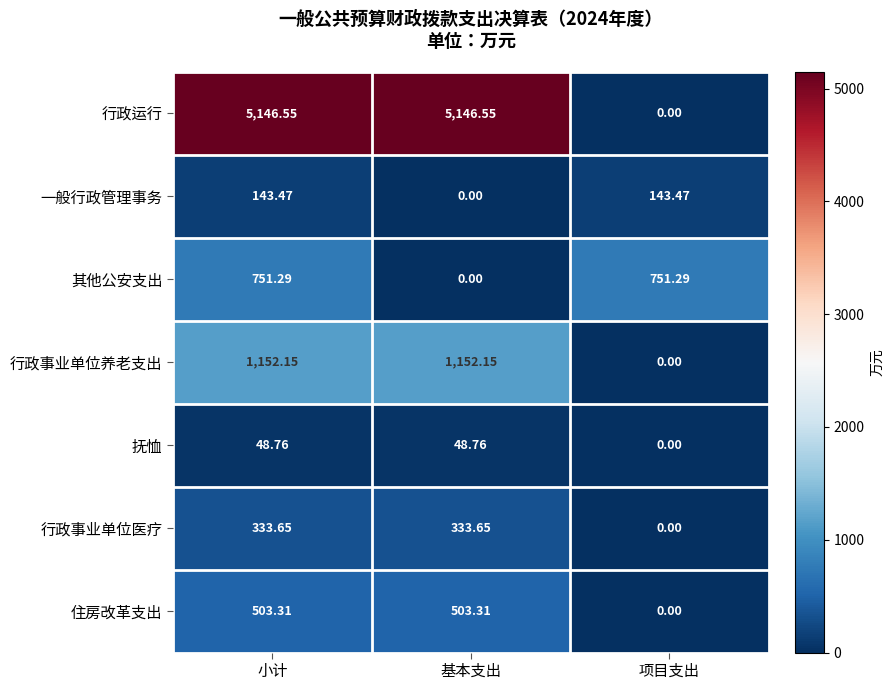

Which category has the lowest value in the 行政事业单位医疗 series?

项目支出